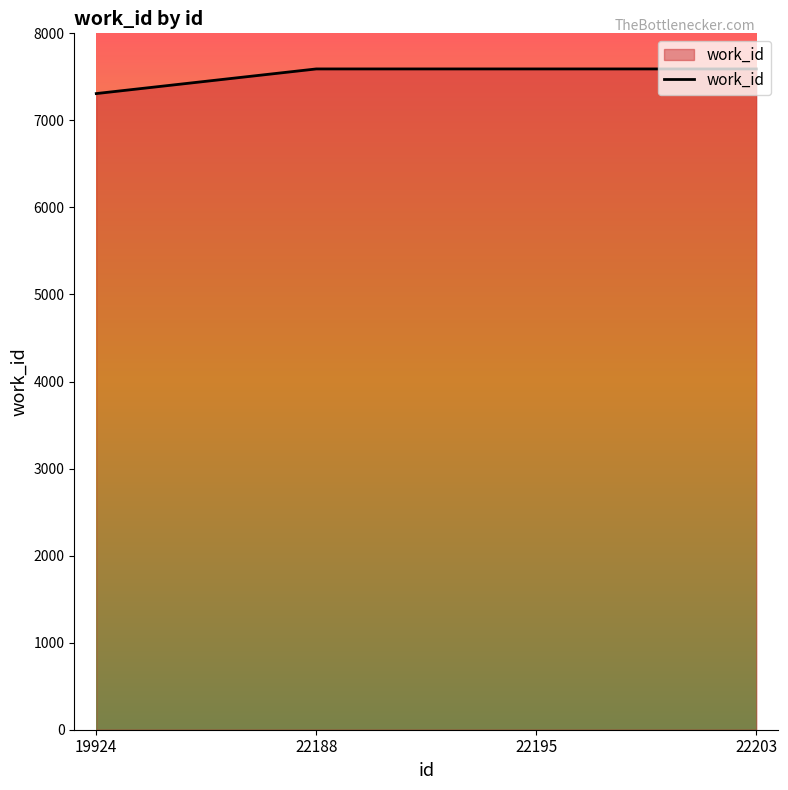

What is the greatest value displayed?

7591